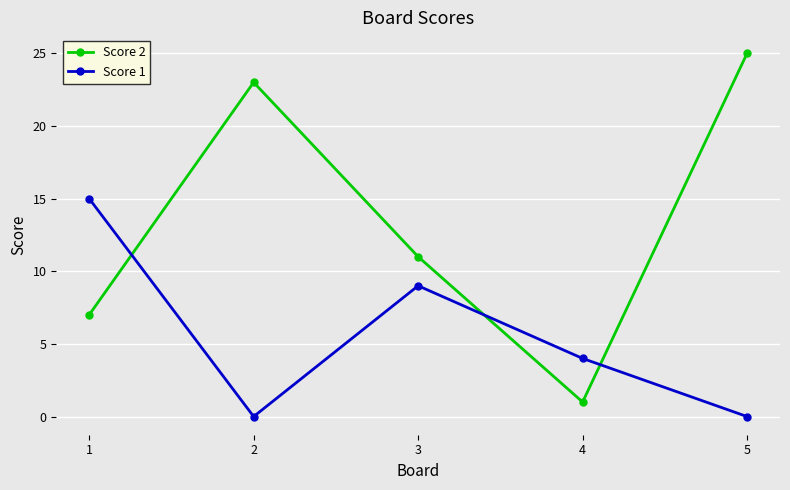

Which series has the largest range (max minus min)?

Score 2